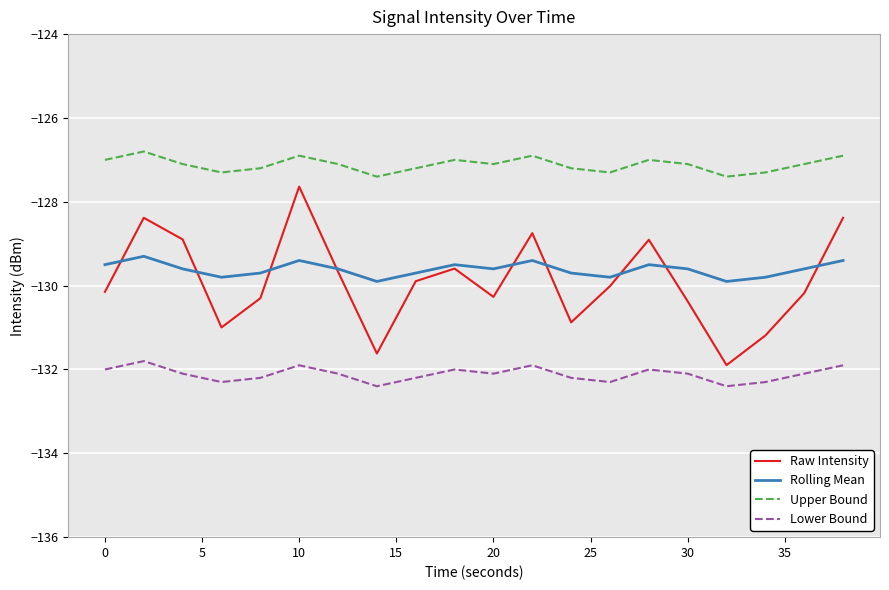

True or false: Upper Bound and Lower Bound cross at least once.

False